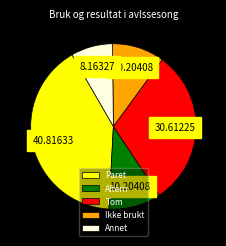

Which category has the smallest portion of the pie?

Annet